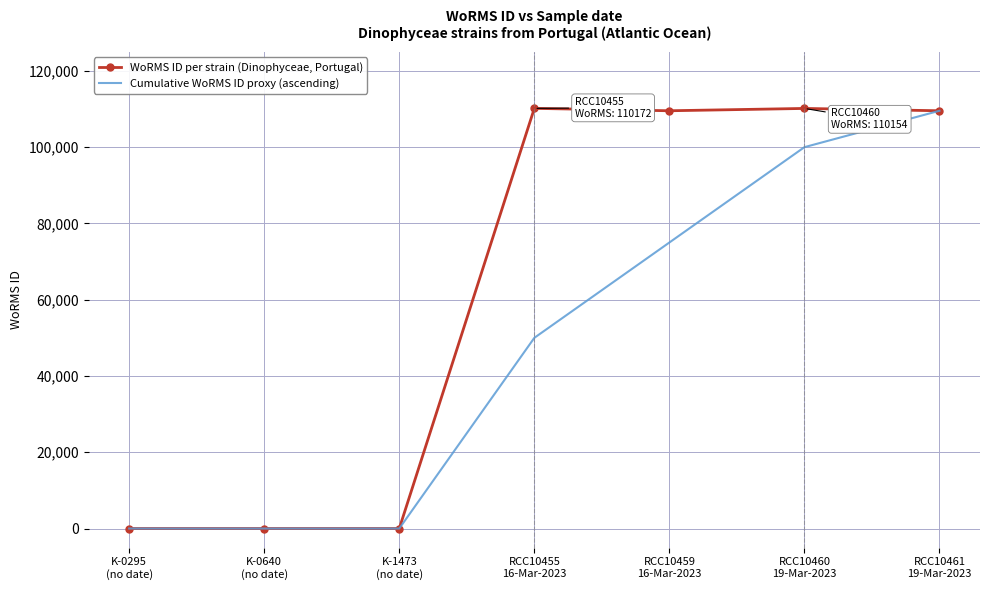

What is the difference between the highest and lowest values at RCC10460
19-Mar-2023?

10154